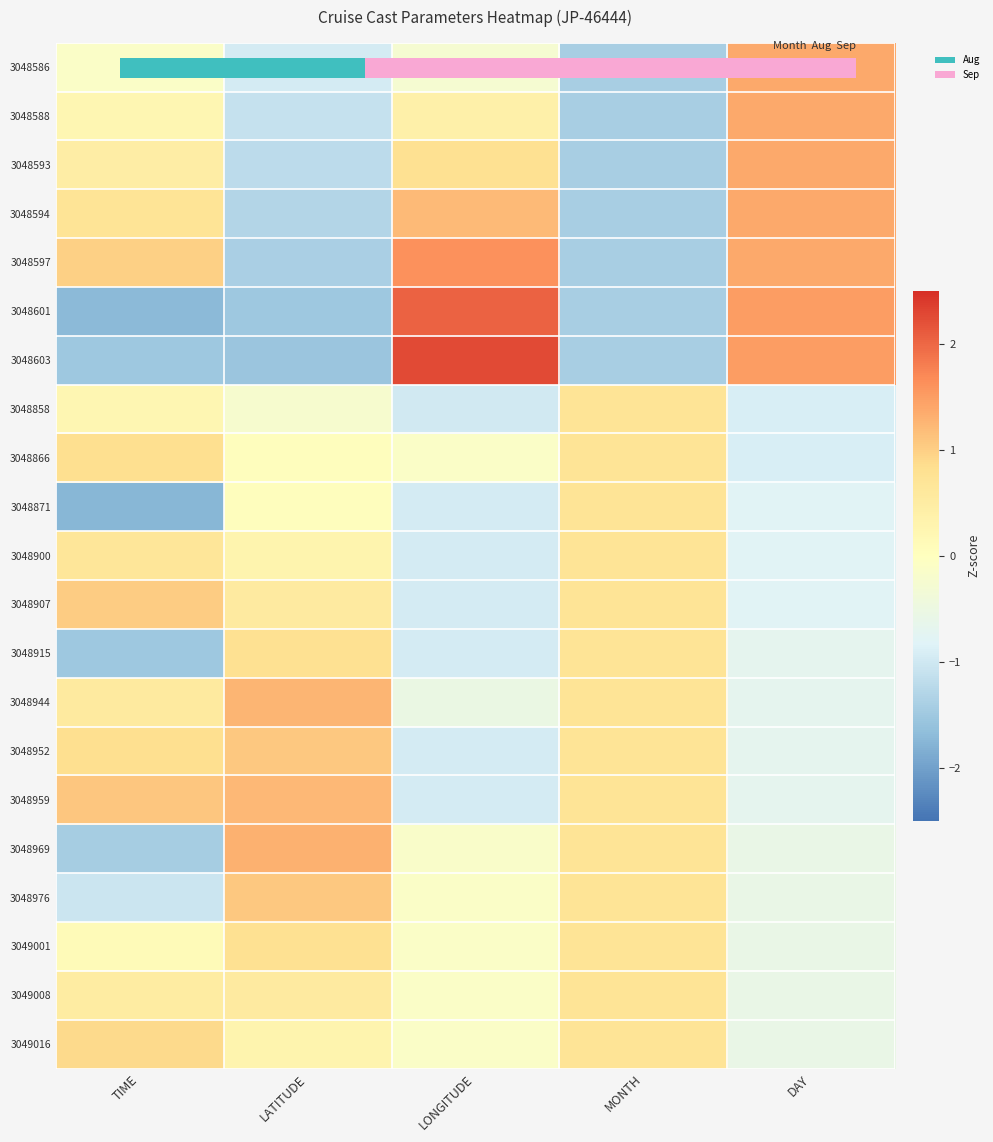

How many data points in 3049008 are above 0?

3